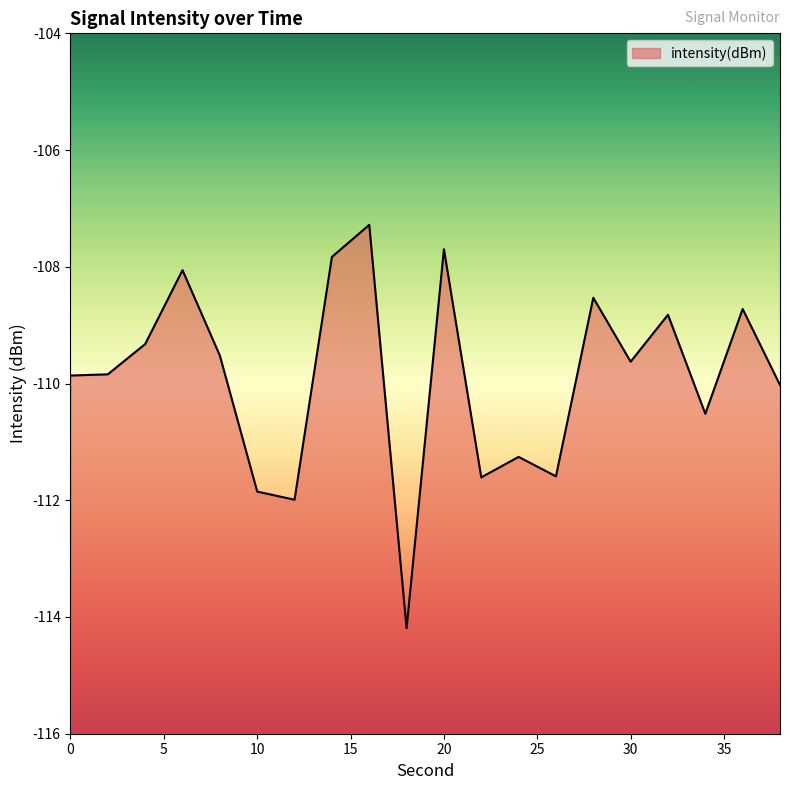

List the labels in order of value, largest first.

16, 20, 14, 6, 28, 36, 32, 4, 8, 30, 2, 0, 38, 34, 24, 26, 22, 10, 12, 18